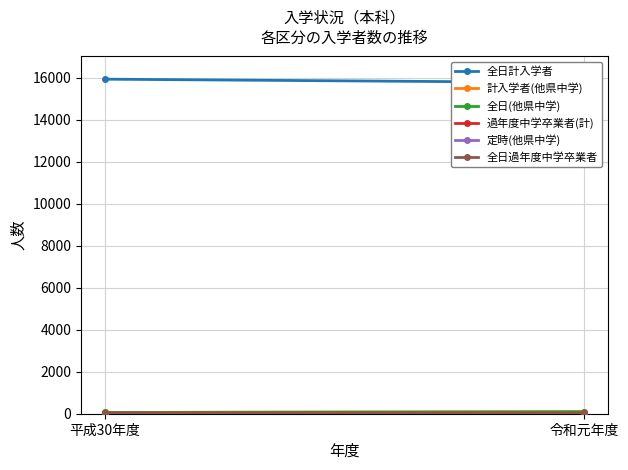

Is the value of 全日過年度中学卒業者 at 平成30年度 greater than the value of 計入学者(他県中学) at 平成30年度?

No